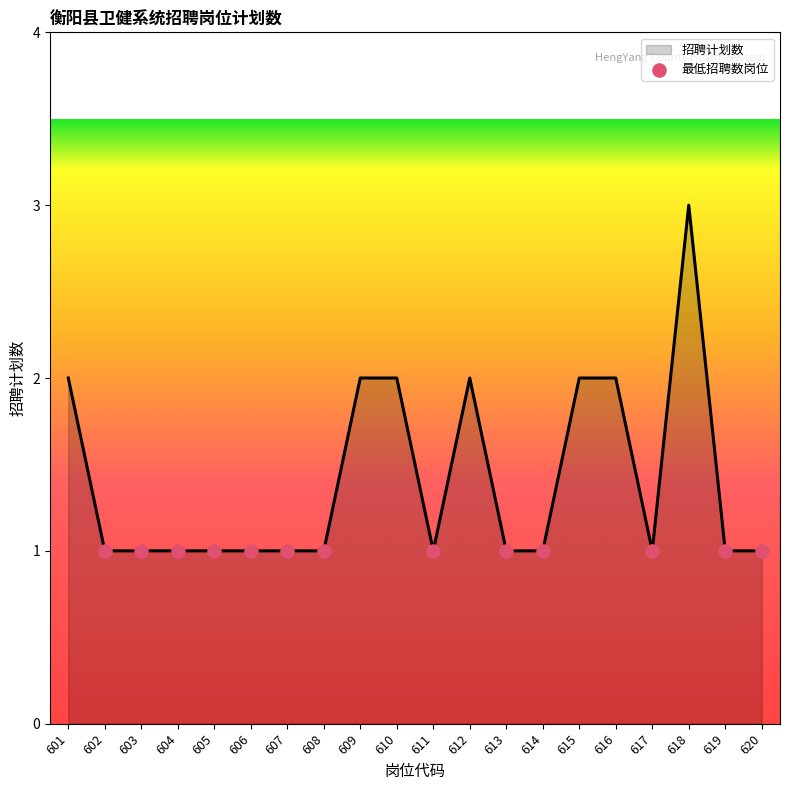

What is the change in value from 612 to 618?

+1